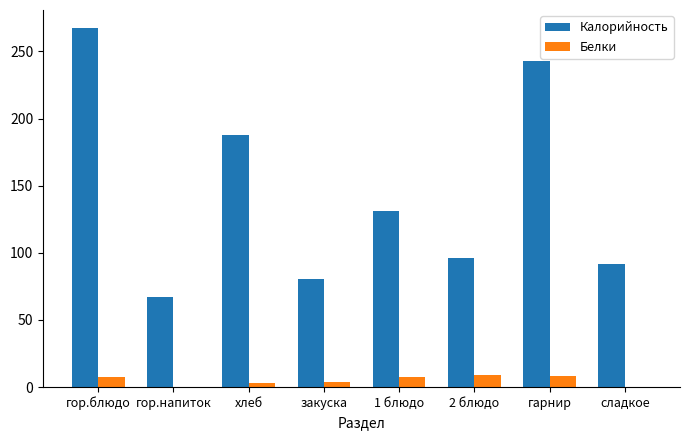

Which series has the largest total across all categories?

Калорийность